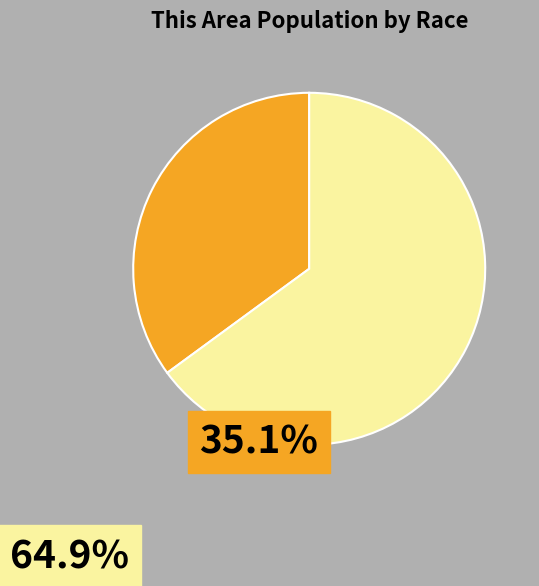

Is there any slice that represents more than half of the pie?

Yes